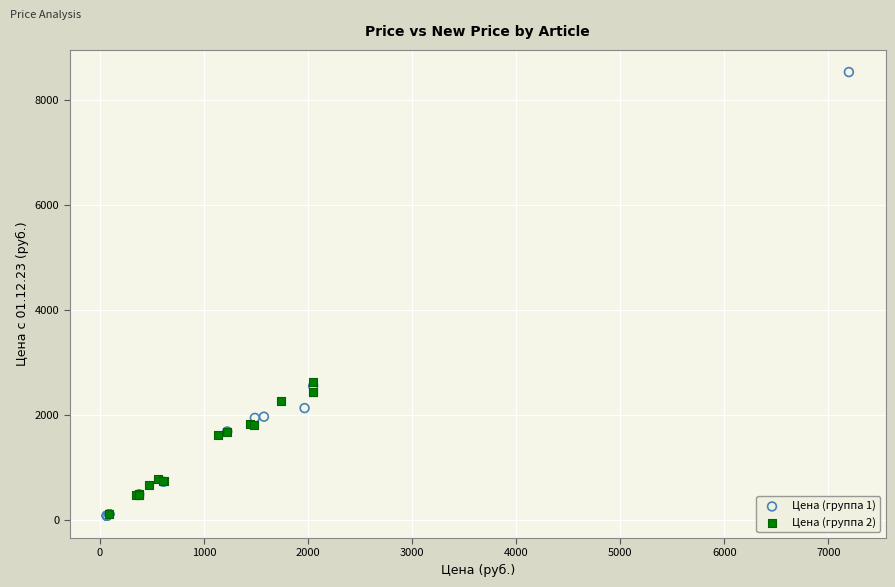

Which series has the largest Y range (max minus min)?

Цена (группа 1)